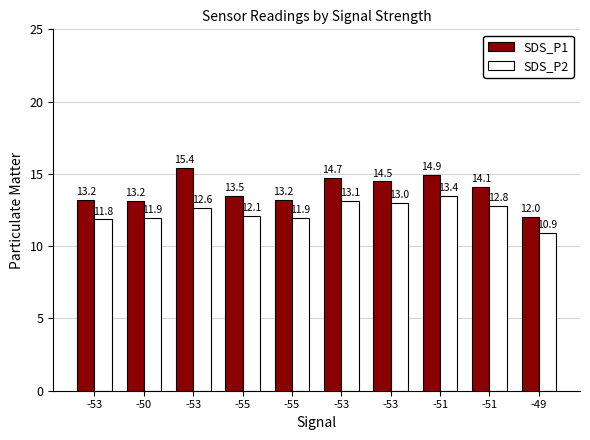

At which category does the chart reach its minimum across all series?

-49